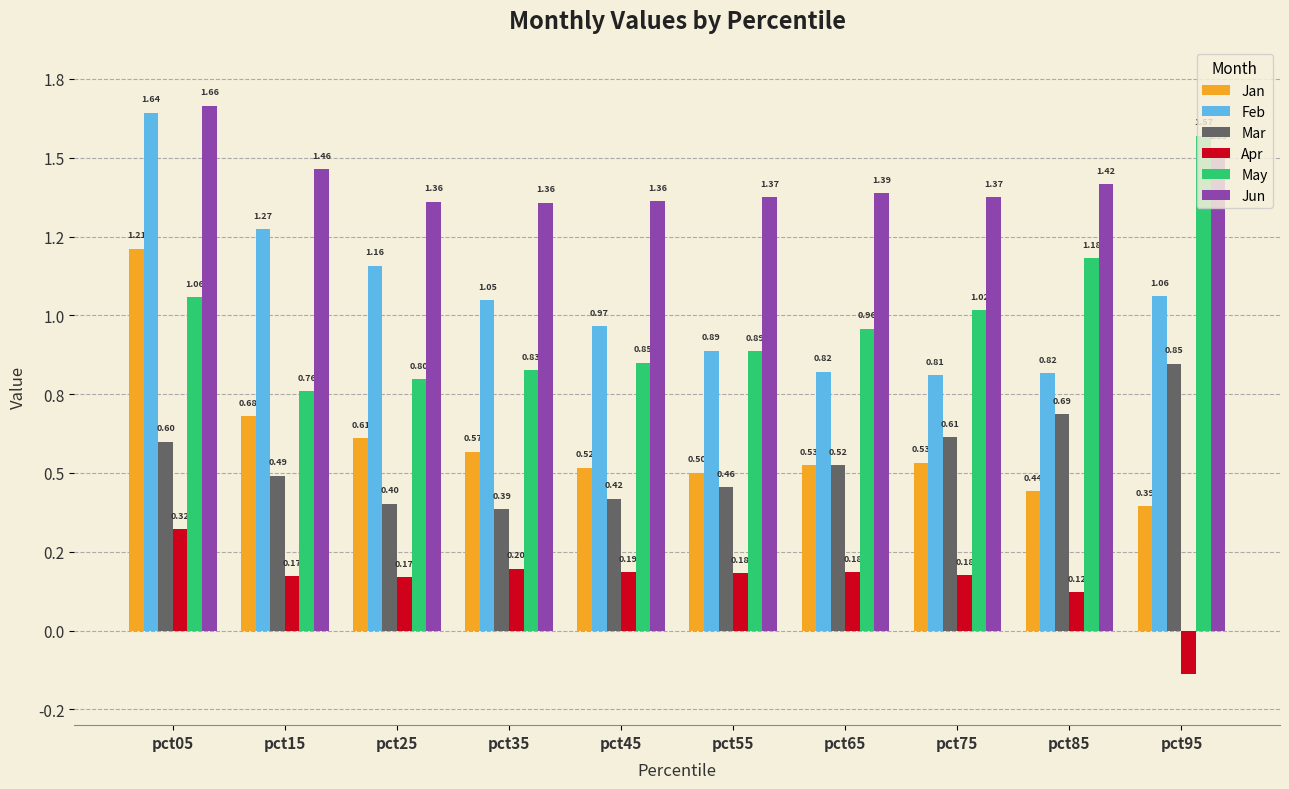

What is the spread (max minus min) of values at pct75?

1.2